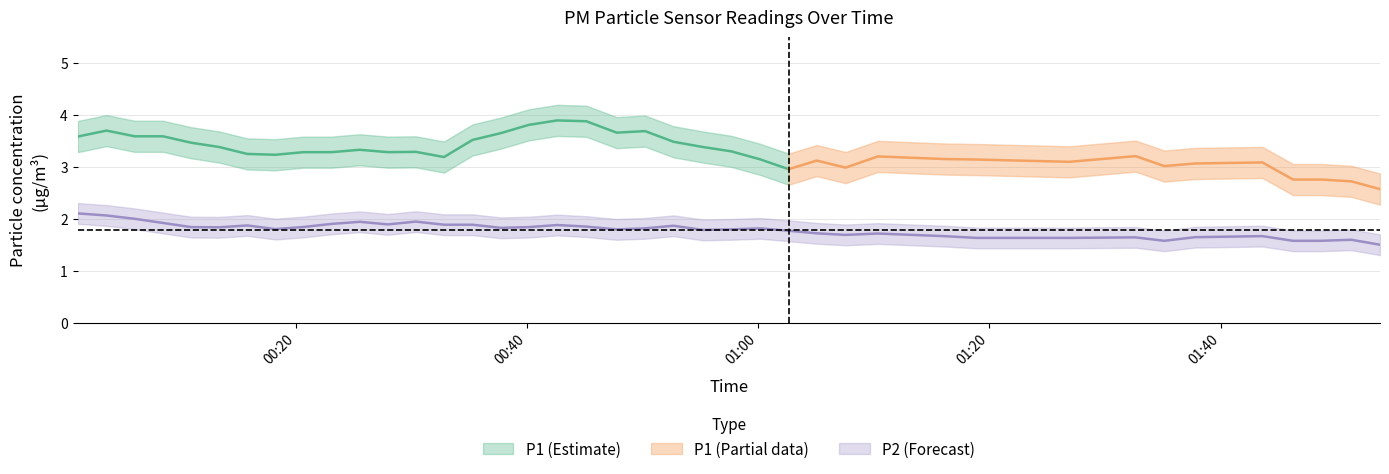

True or false: P1 has a value of 3.0 at 32.

True